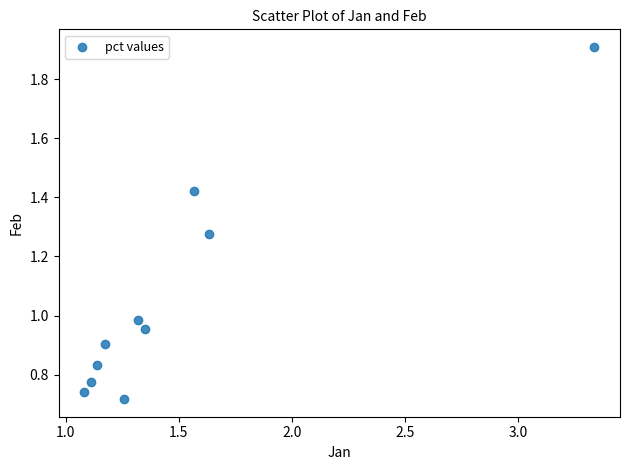

What is the range of Y values (max minus min)?

1.2